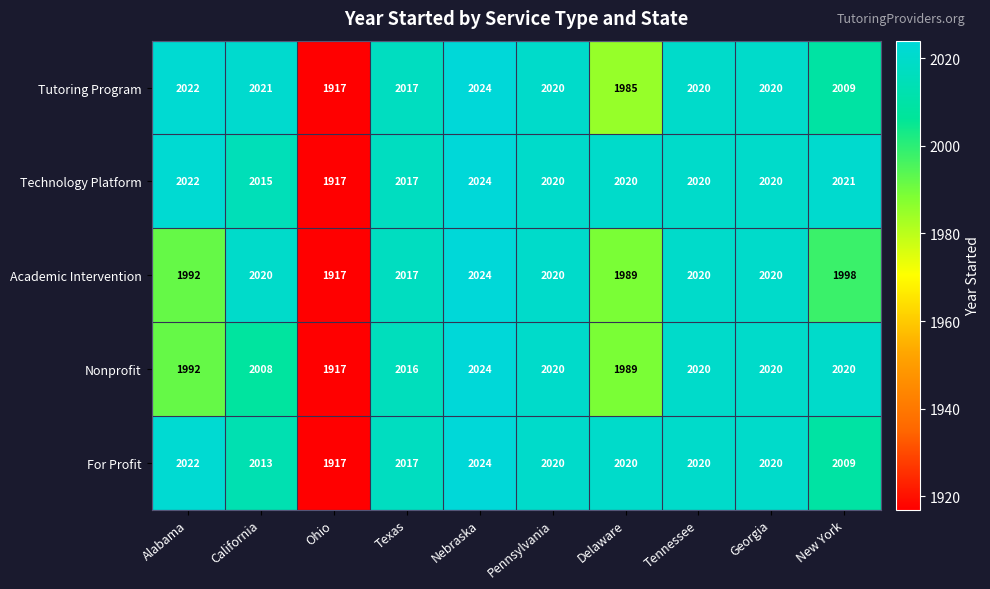

Which category has the highest value across all series?

Nebraska